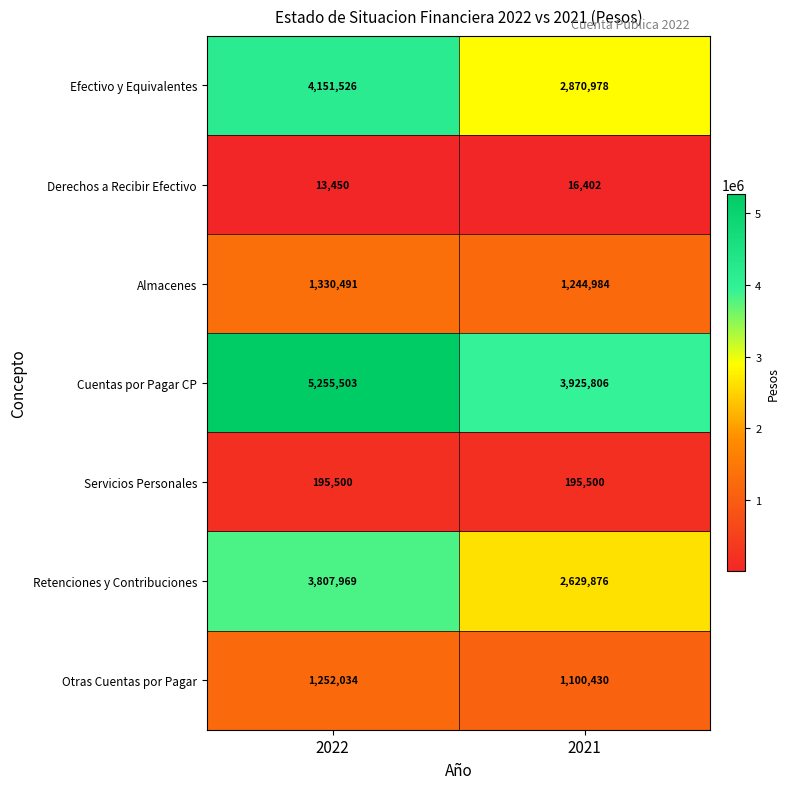

List the series in order of their peak value, lowest first.

Derechos a Recibir Efectivo, Servicios Personales, Otras Cuentas por Pagar, Almacenes, Retenciones y Contribuciones, Efectivo y Equivalentes, Cuentas por Pagar CP